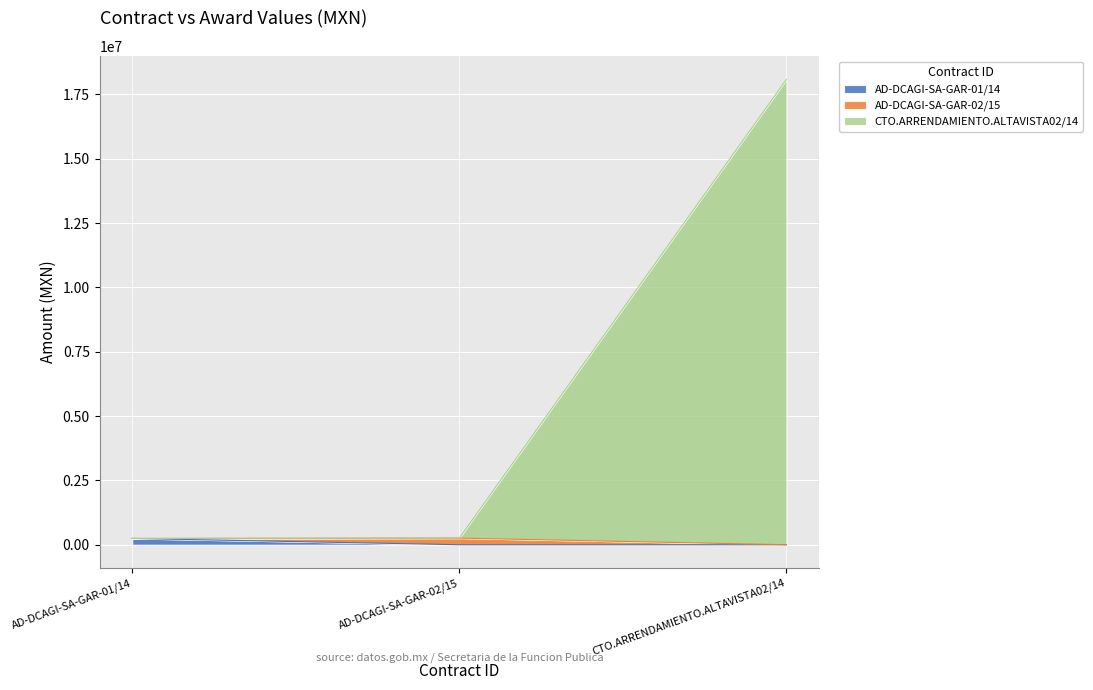

At which category is the sum across all series the highest?

CTO.ARRENDAMIENTO.ALTAVISTA02/14